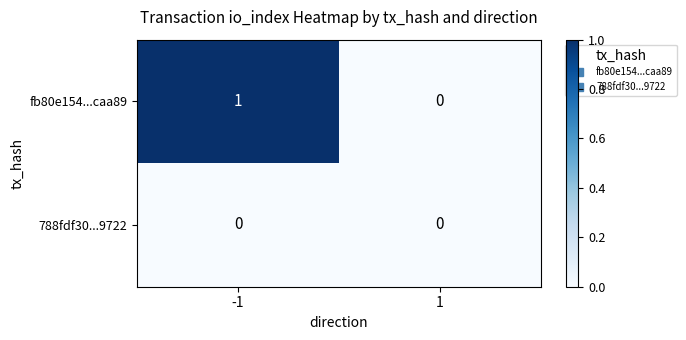

Which label corresponds to the largest value in the chart?

-1